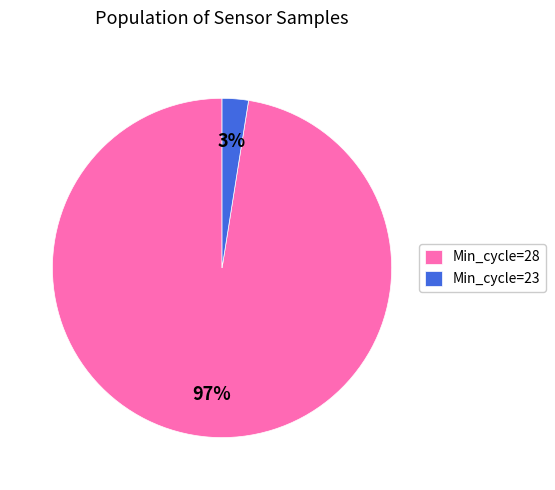

Which slice is the smallest?

Min_cycle=23